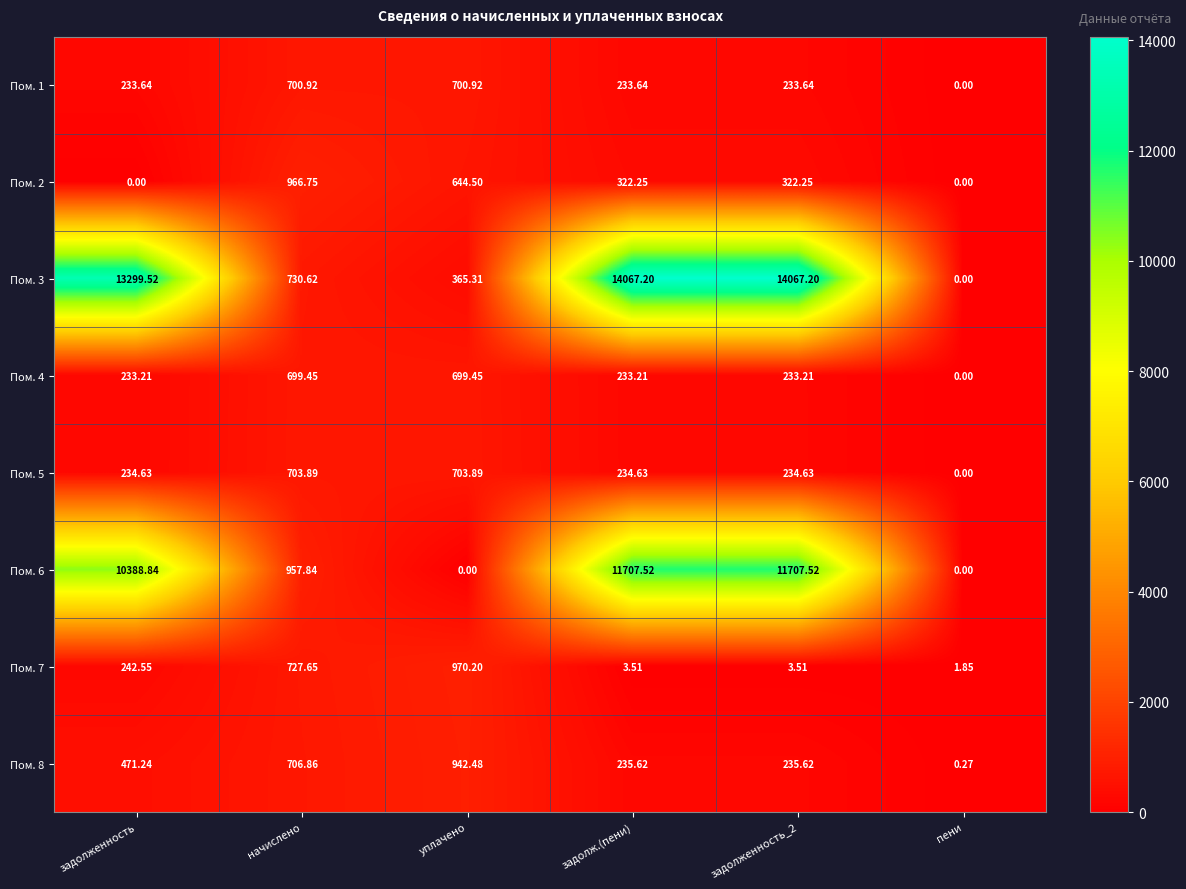

Is the value of Пом. 7 at задолж.(пени) greater than the value of Пом. 6 at начислено?

No